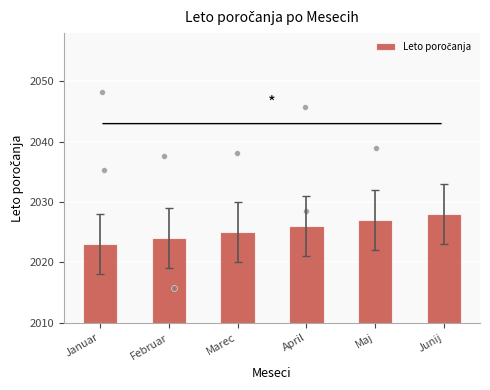

Approximately how many times larger is the value at Januar compared to Maj?

1.0